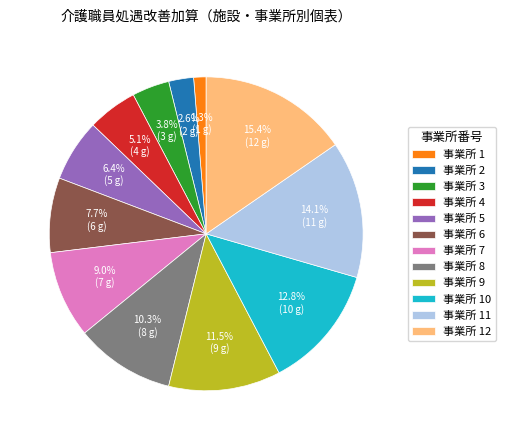

Which slice is the largest?

事業所 12